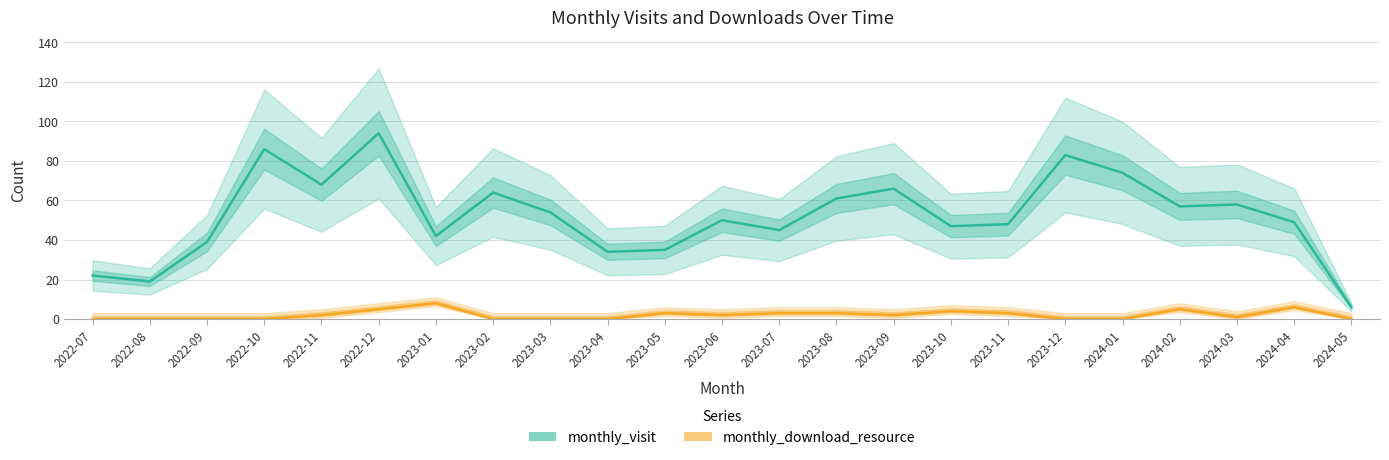

Count the number of data series in this chart.

2